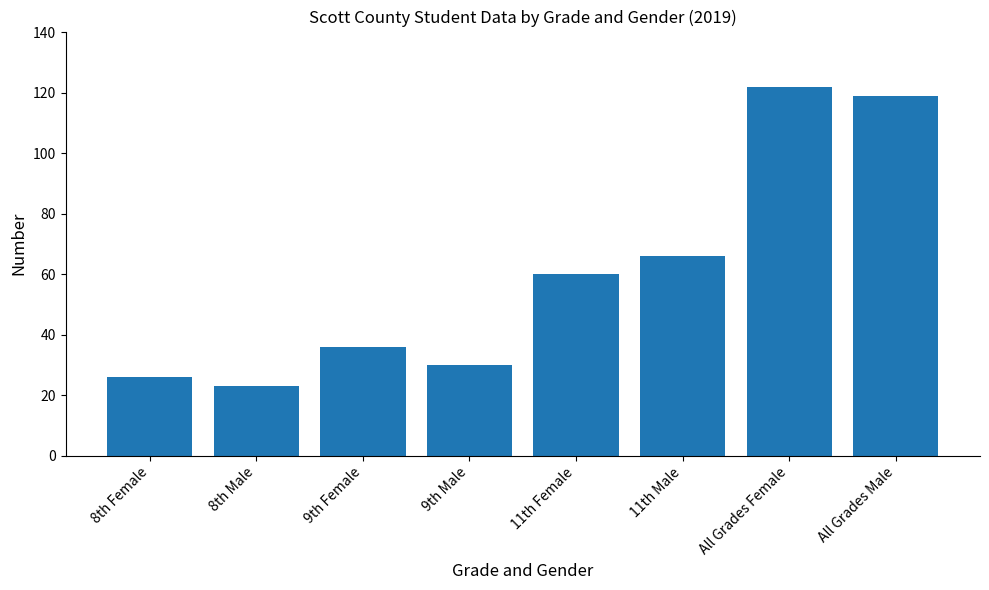

How many data points are less than 60?

4